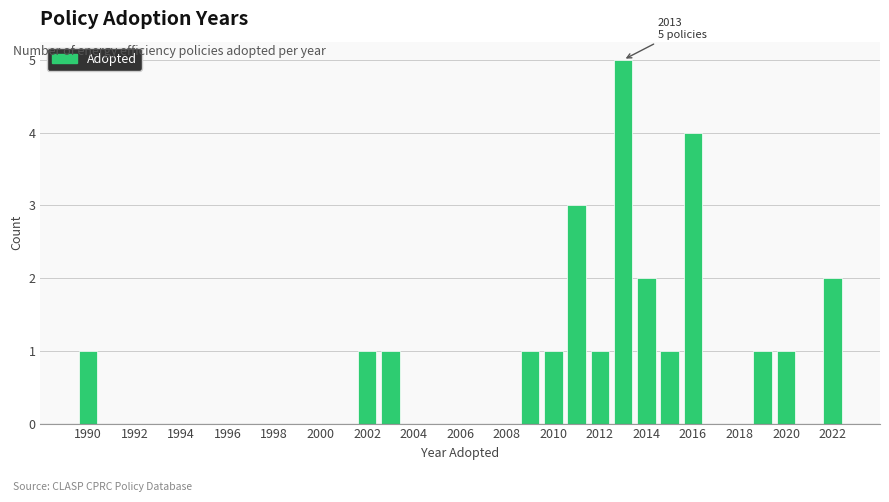

Which range on the x-axis has the tallest bar?

2012.5 to 2013.5